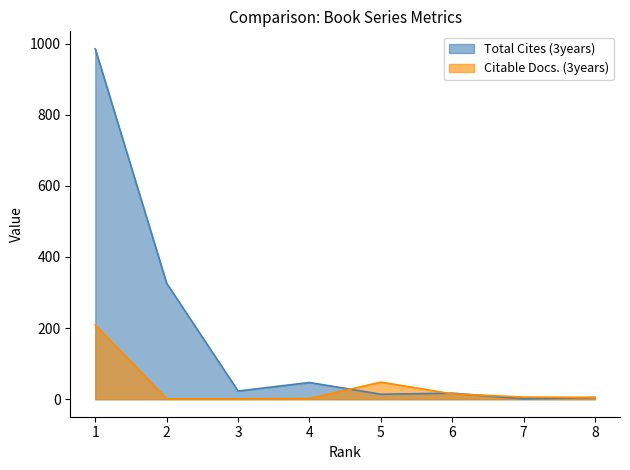

What is the difference between the second highest and minimum values in the Total Cites (3years) series?

325